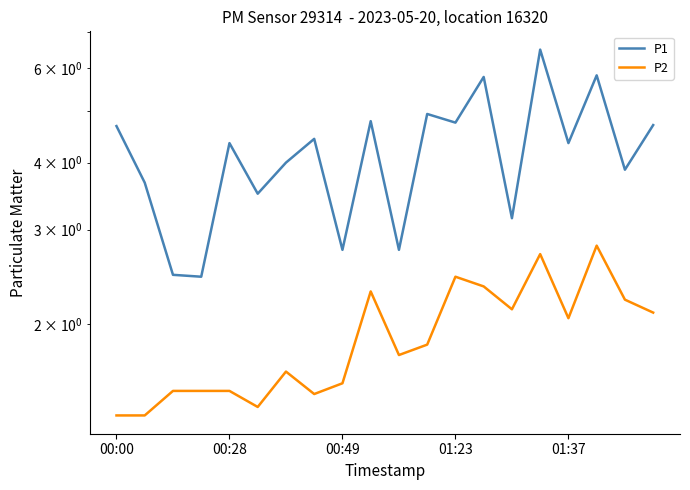

What is the average value of the P2 series?

1.9